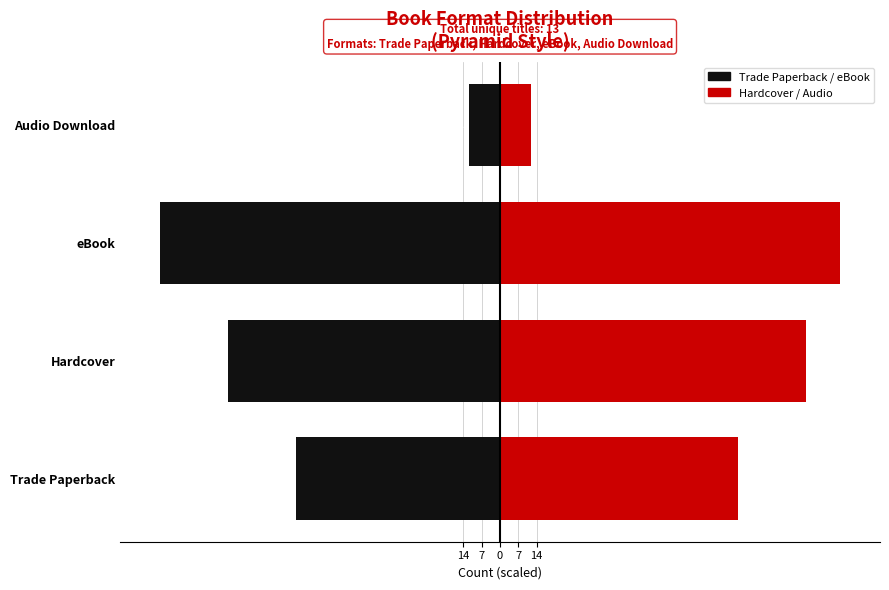

List the series in order of their overall mean, lowest first.

Left (Black), Right (Red)